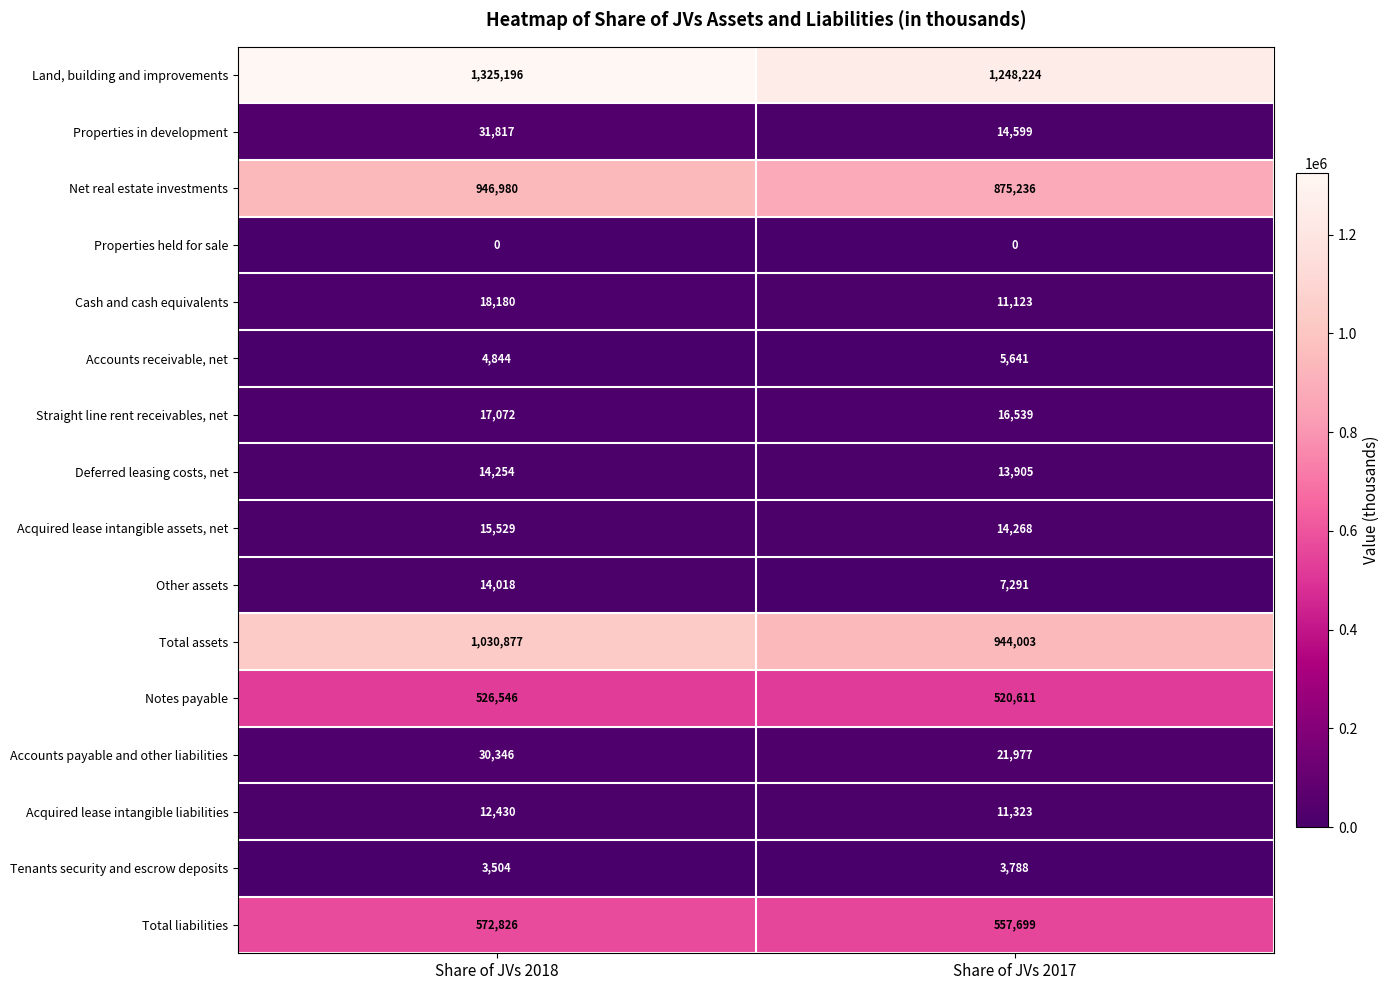

What value does the Accounts payable and other liabilities series have at Share of JVs 2017, to the nearest 100?

22000